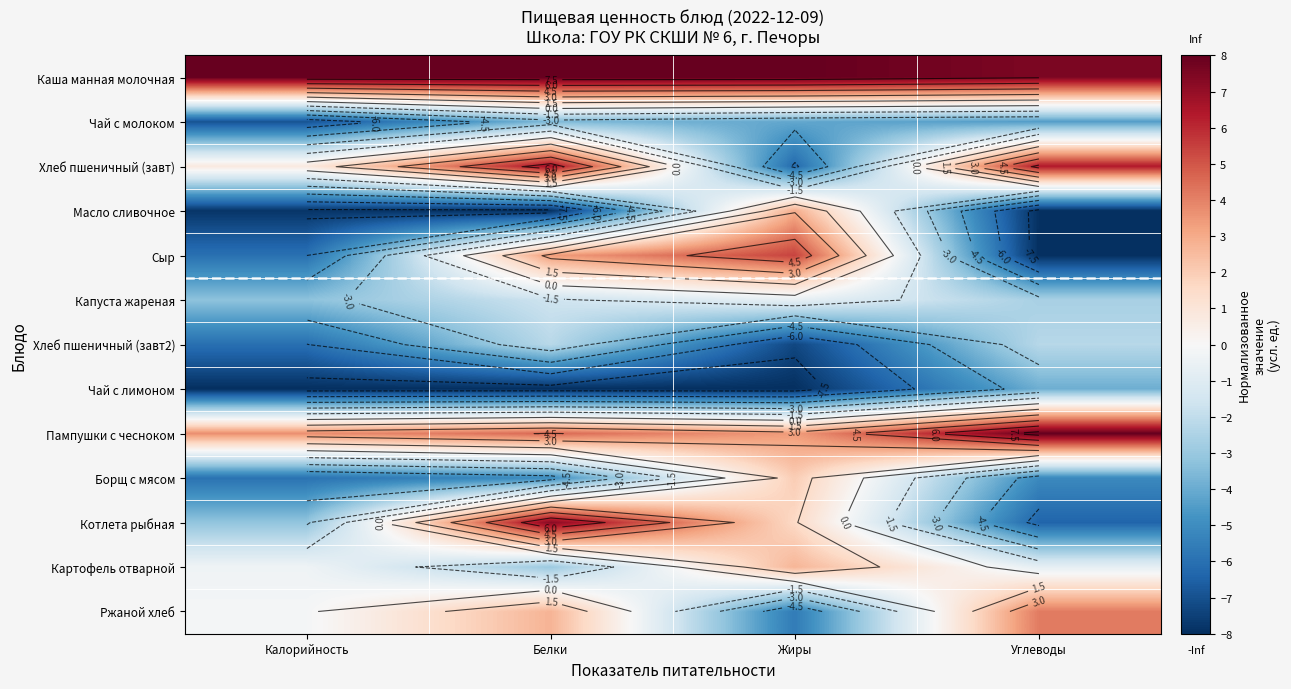

What is the difference between the highest and lowest values at Белки?

16.0